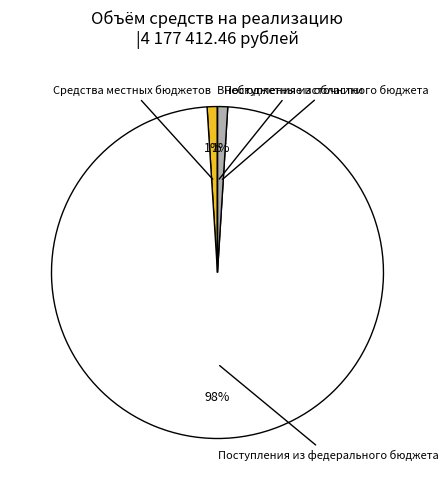

To the nearest percent, what is the difference between the Поступления из федерального бюджета and Поступления из областного бюджета slice percentages?

97%